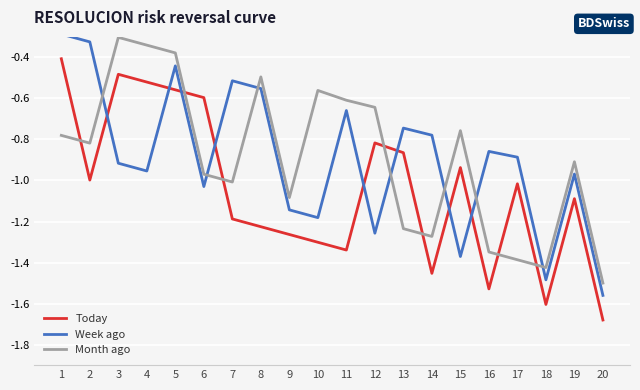

What is the sum of the Month ago values at 20 and 2?

-2.3